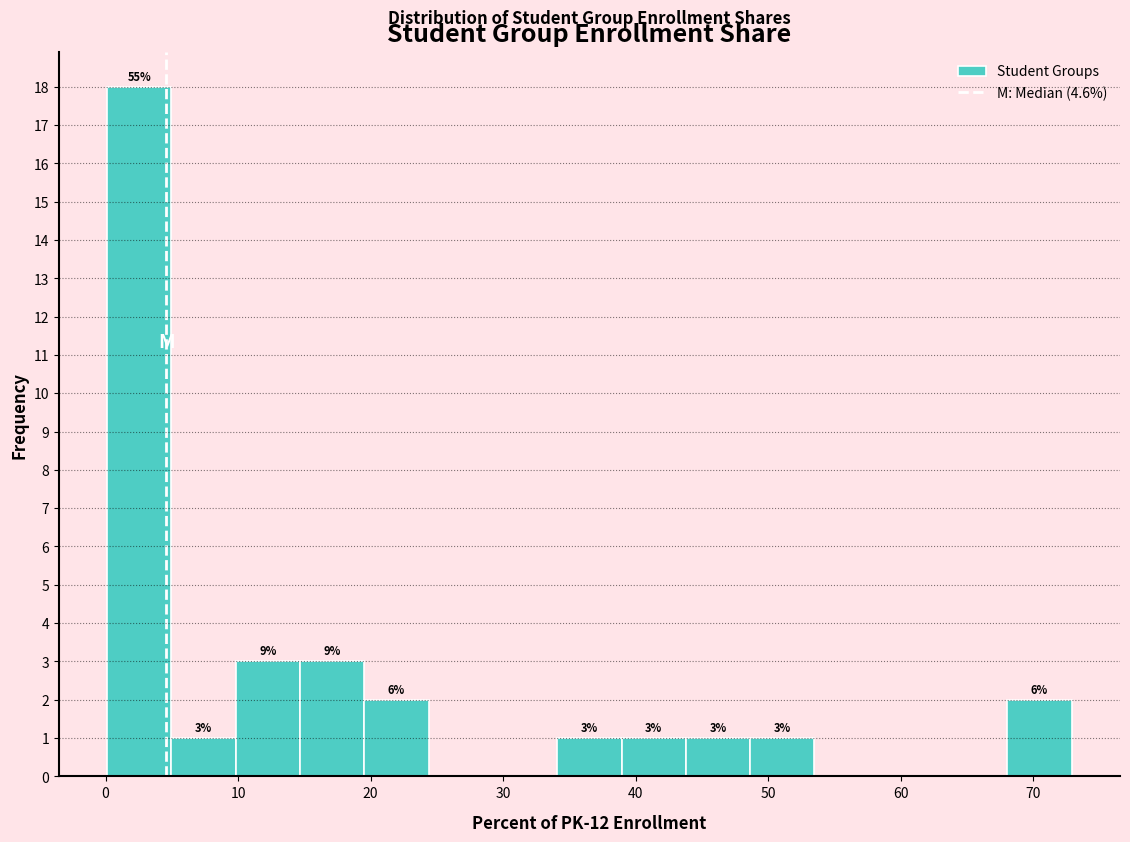

Over which range of the x-axis is the bar tallest?

0 to 5